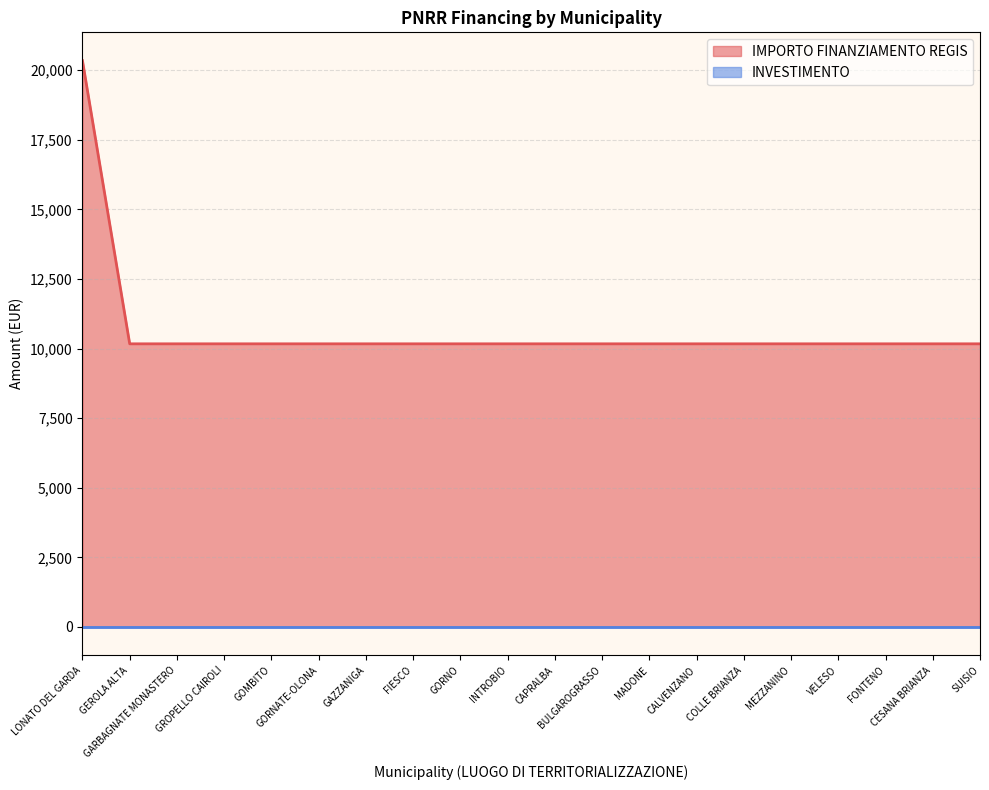

Which has a higher value, MADONE or LONATO DEL GARDA?

LONATO DEL GARDA